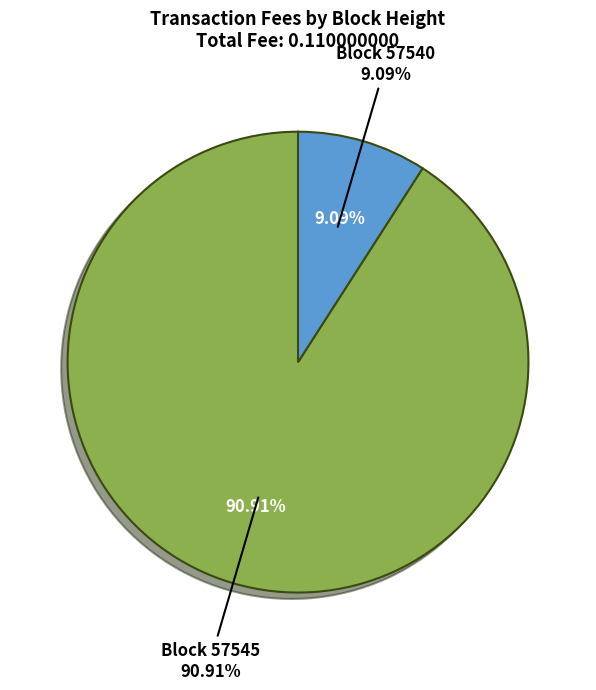

Which category accounts for the majority?

57545